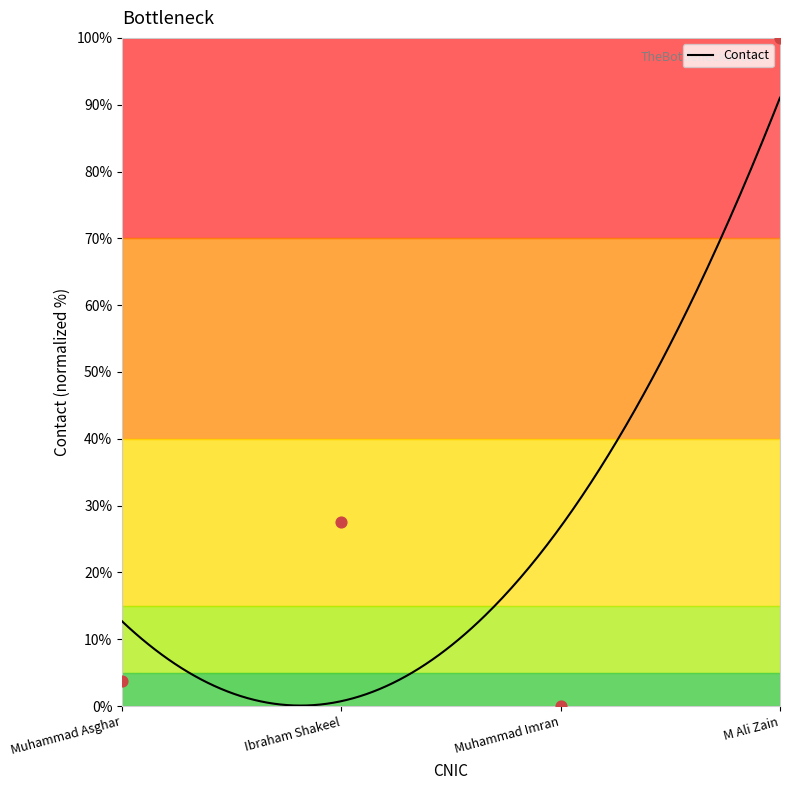

What is the highest value of the Contact series?

91.0